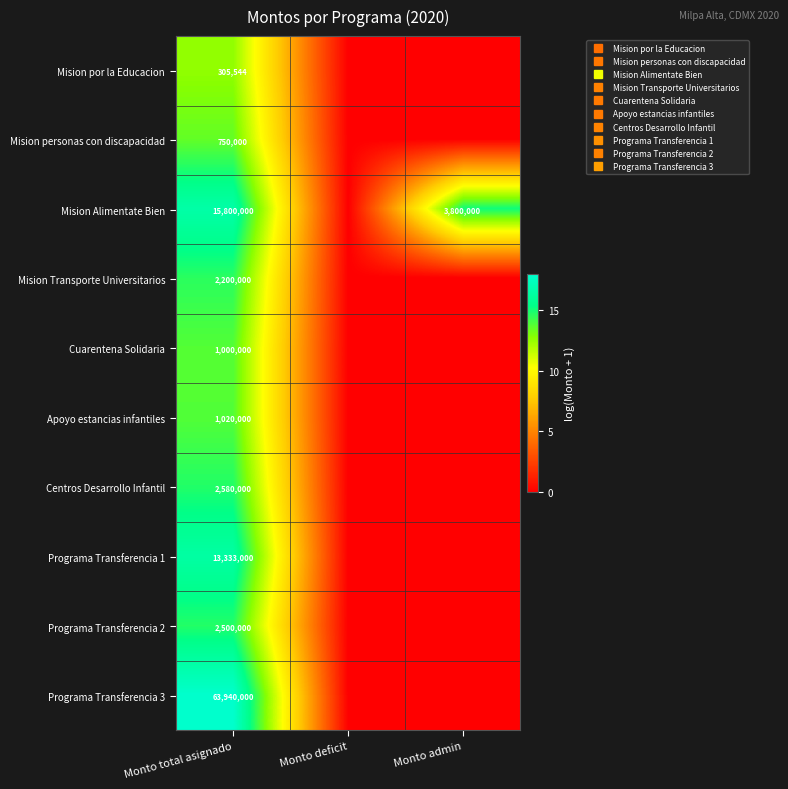

At how many categories does at least one series exceed 4?

2